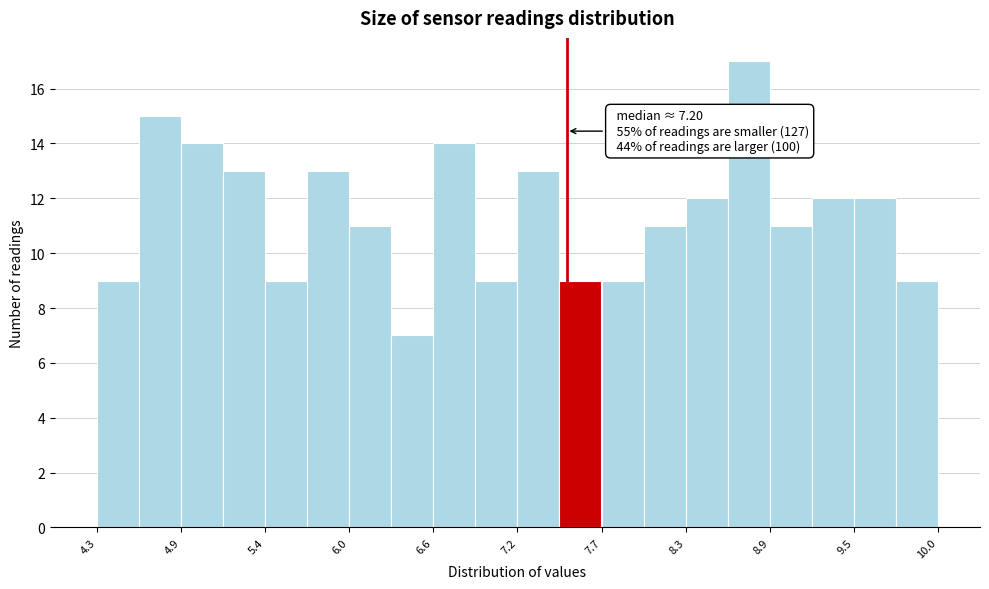

Around what value on the x-axis is the tallest bar? Give the approximate position of its centre, as read against the axis.

8.7